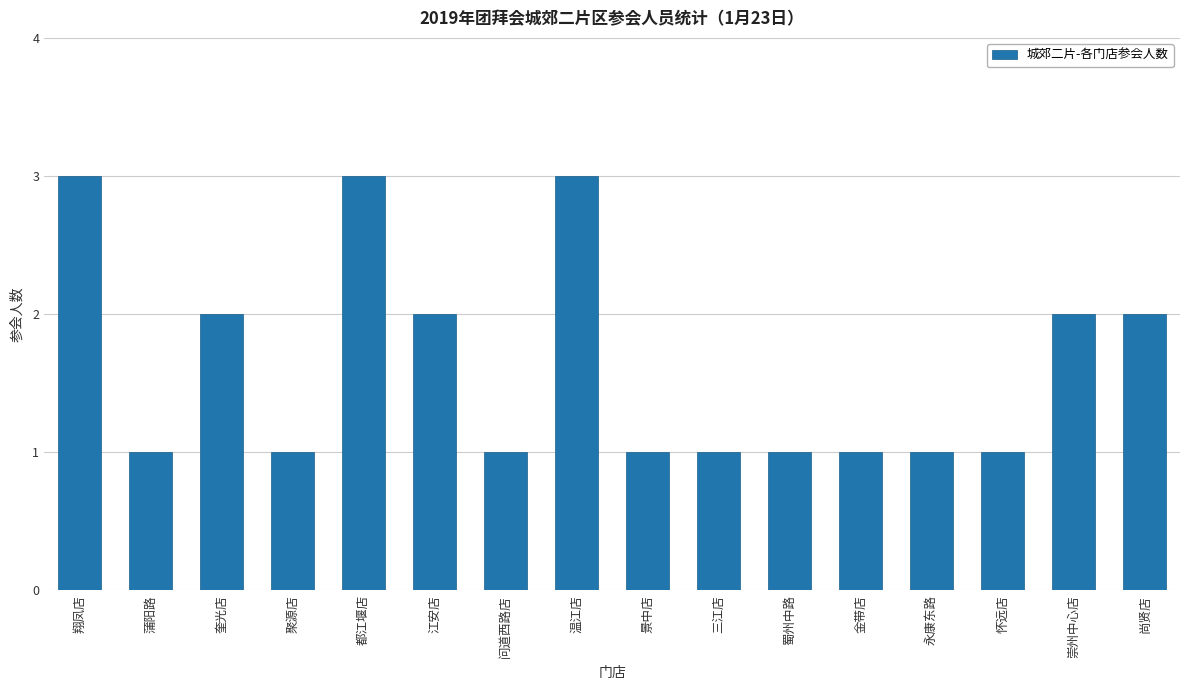

What is the smallest value displayed?

1